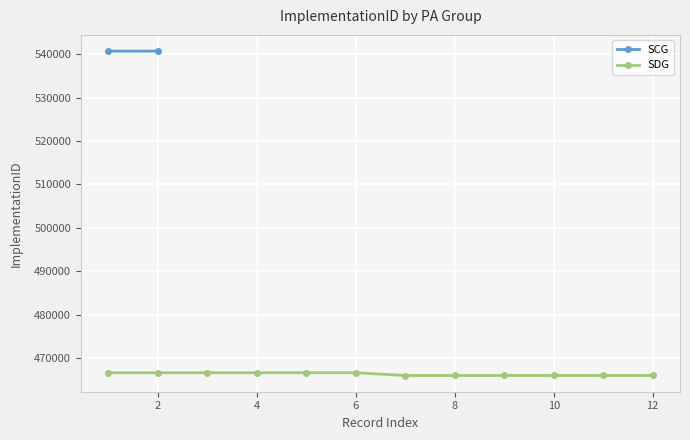

What is the minimum value for SDG?

465969